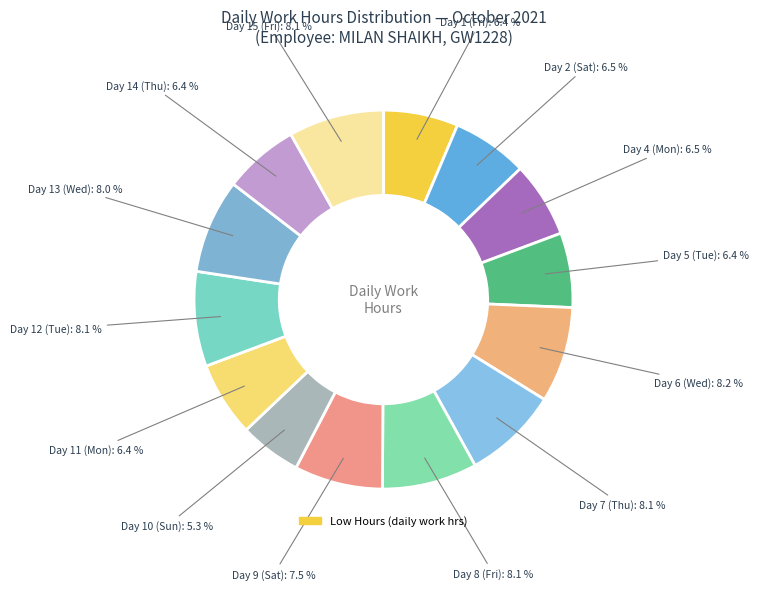

How many segments does this pie chart have?

14